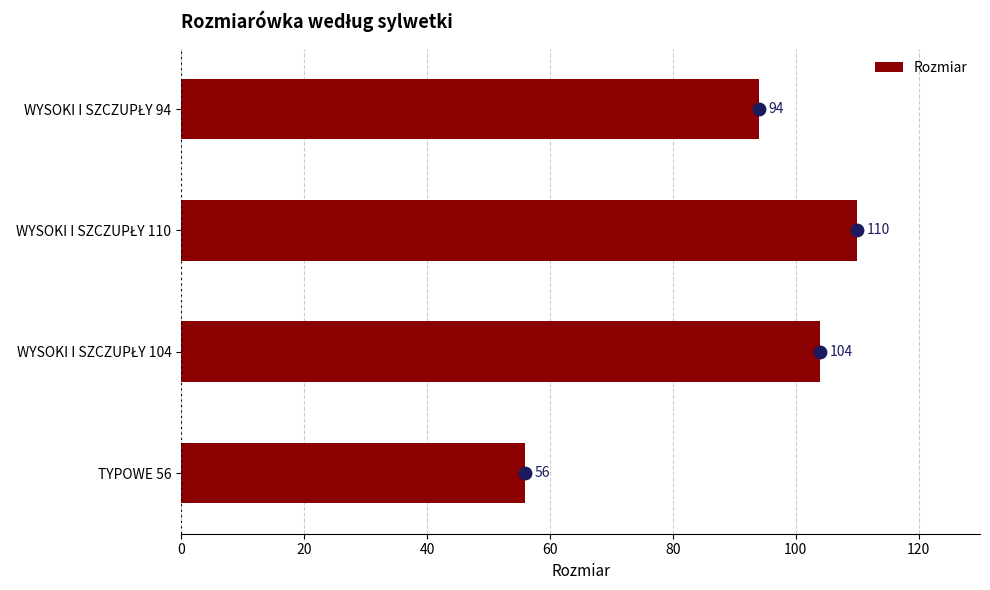

Count the Rozmiar values in the range 94 to 110.

3